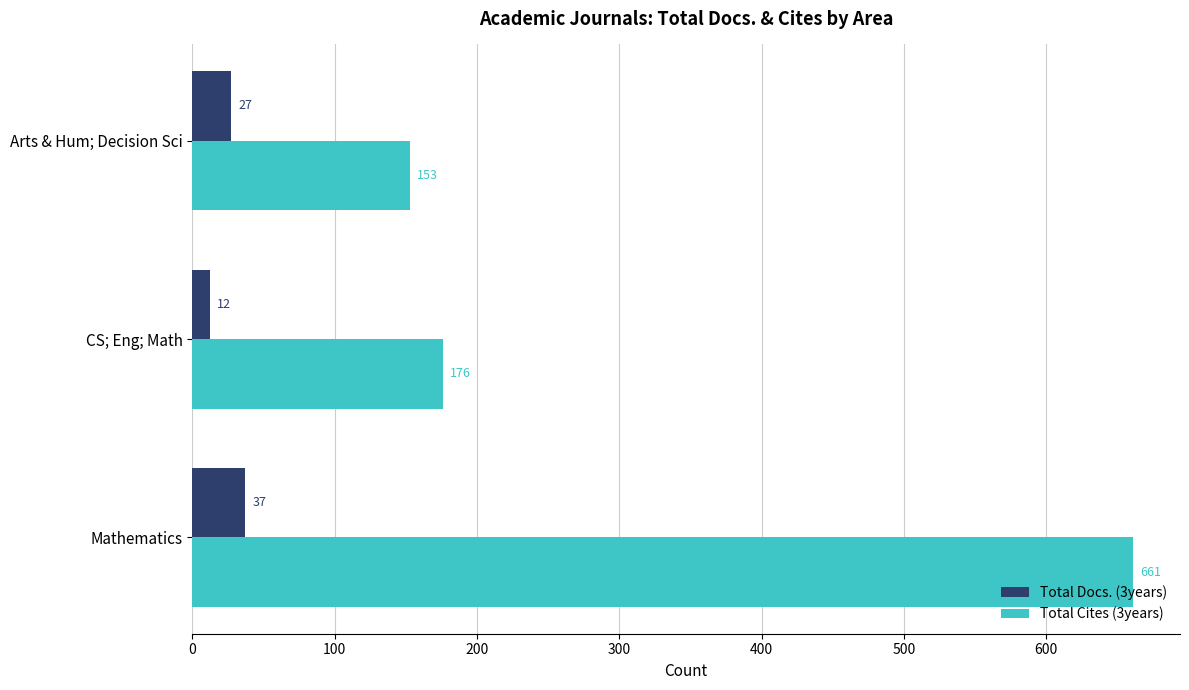

What are all the series names shown in the legend?

Total Docs. (3years), Total Cites (3years)